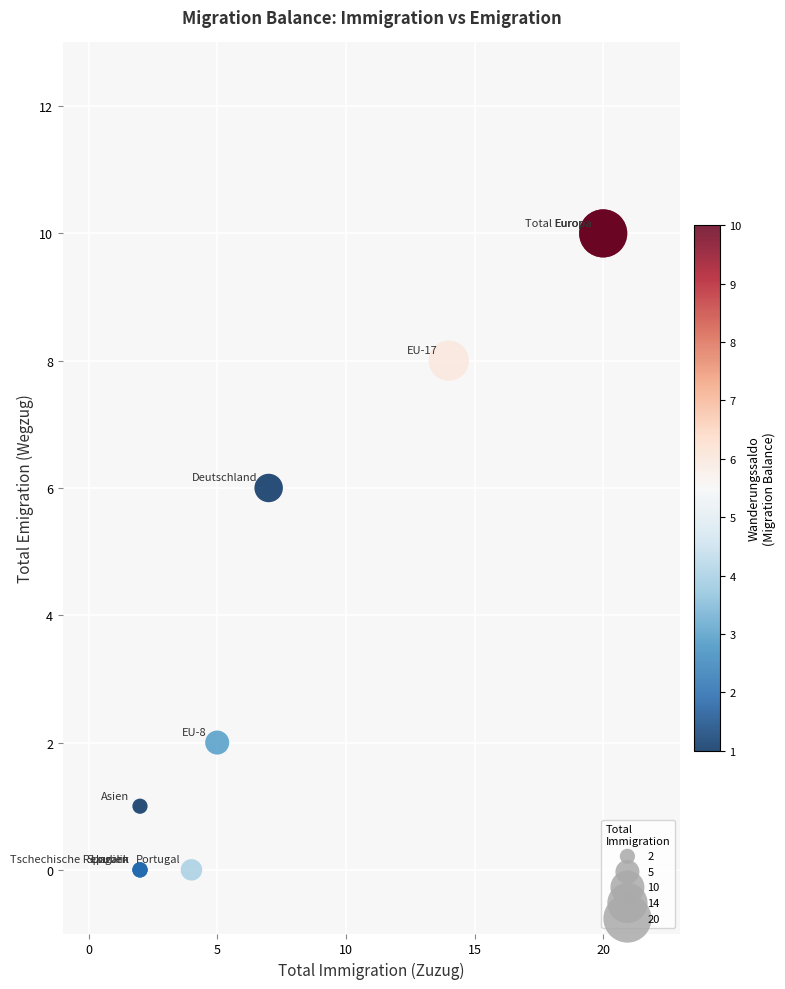

What Y value in the scatter plot is closest to 5?

6